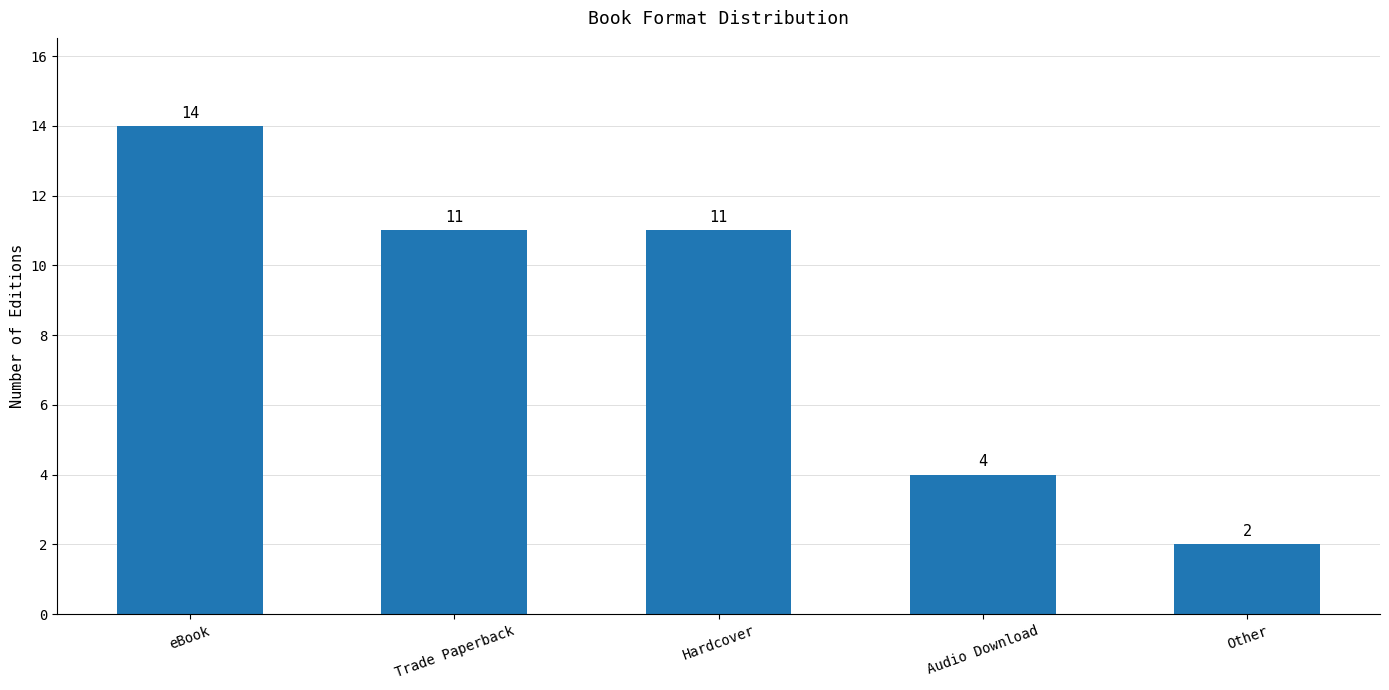

Reading left to right, extract all data points from this chart.

eBook=14	Trade Paperback=11	Hardcover=11	Audio Download=4	Other=2